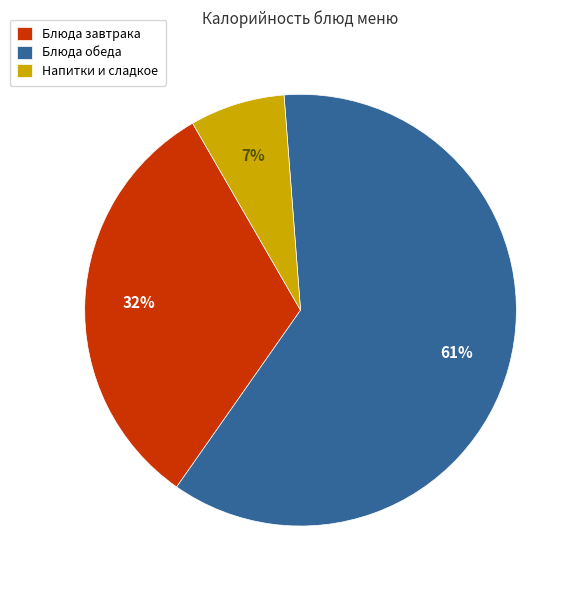

Which category has the smallest portion of the pie?

Напитки и сладкое